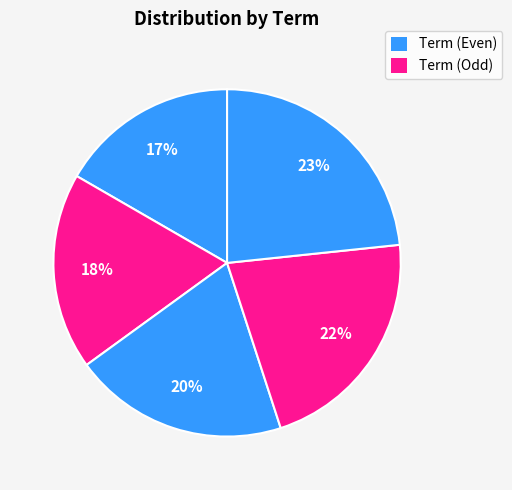

How many slices are in this pie chart?

5